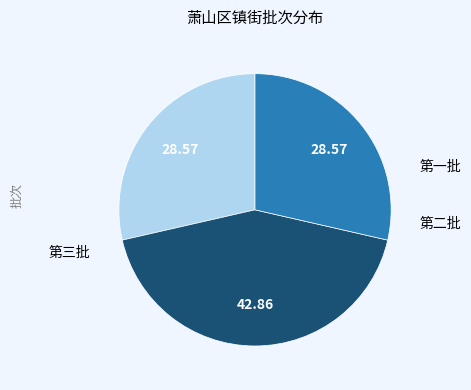

Does any single category account for the majority?

No